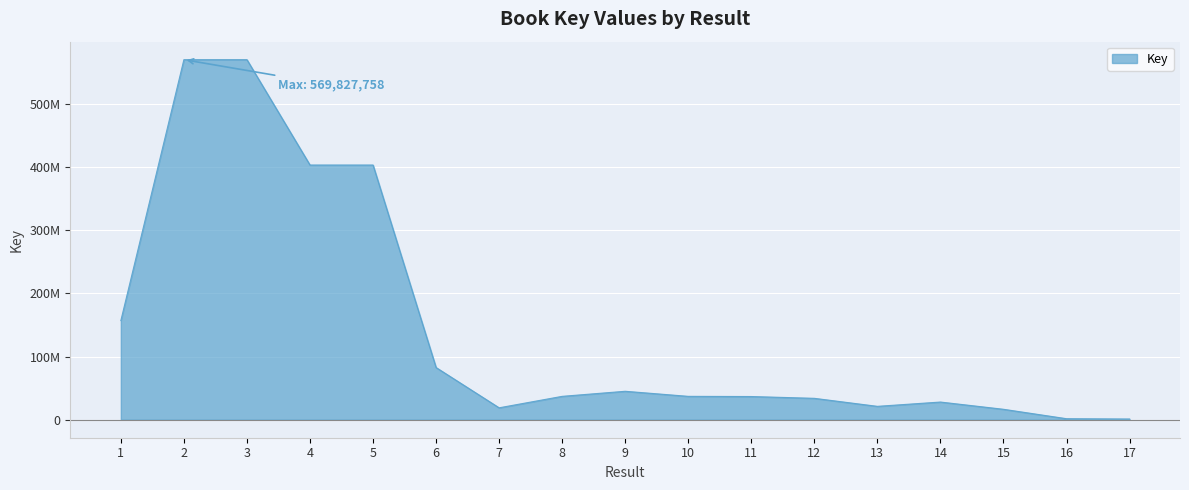

What is the change in value from 6 to 12?

-48748625